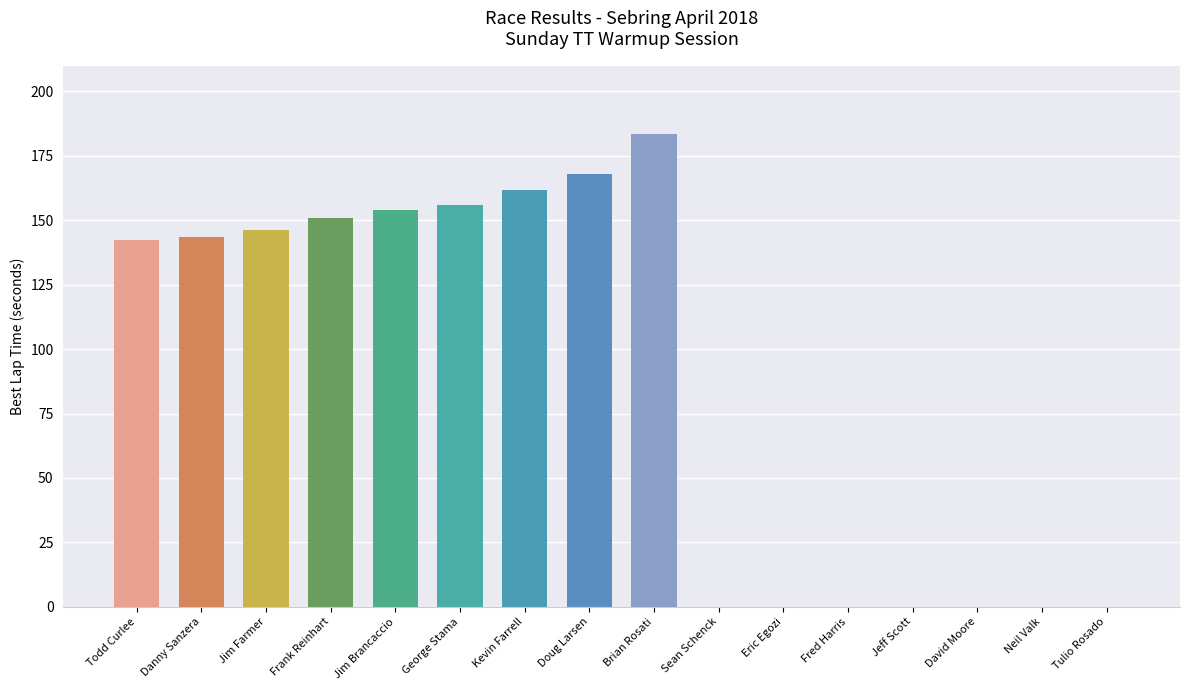

Are the bars horizontal?

No